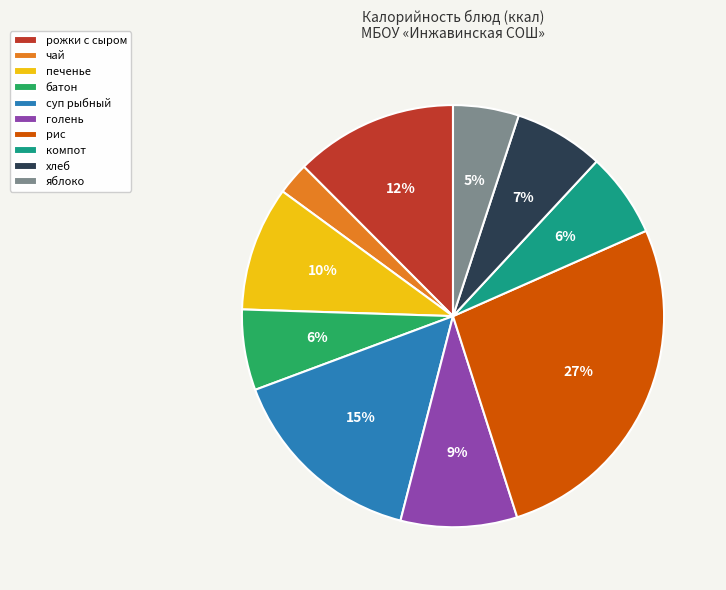

True or false: хлеб accounts for 7% of the total.

True